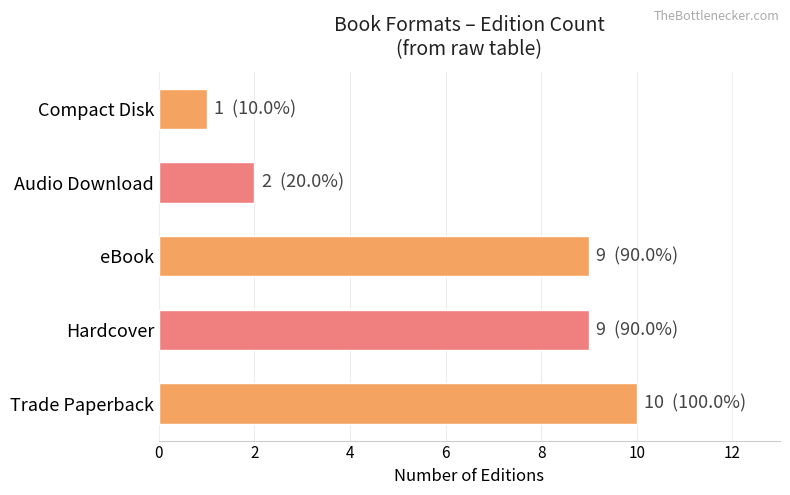

Between Trade Paperback and eBook, which is larger?

Trade Paperback